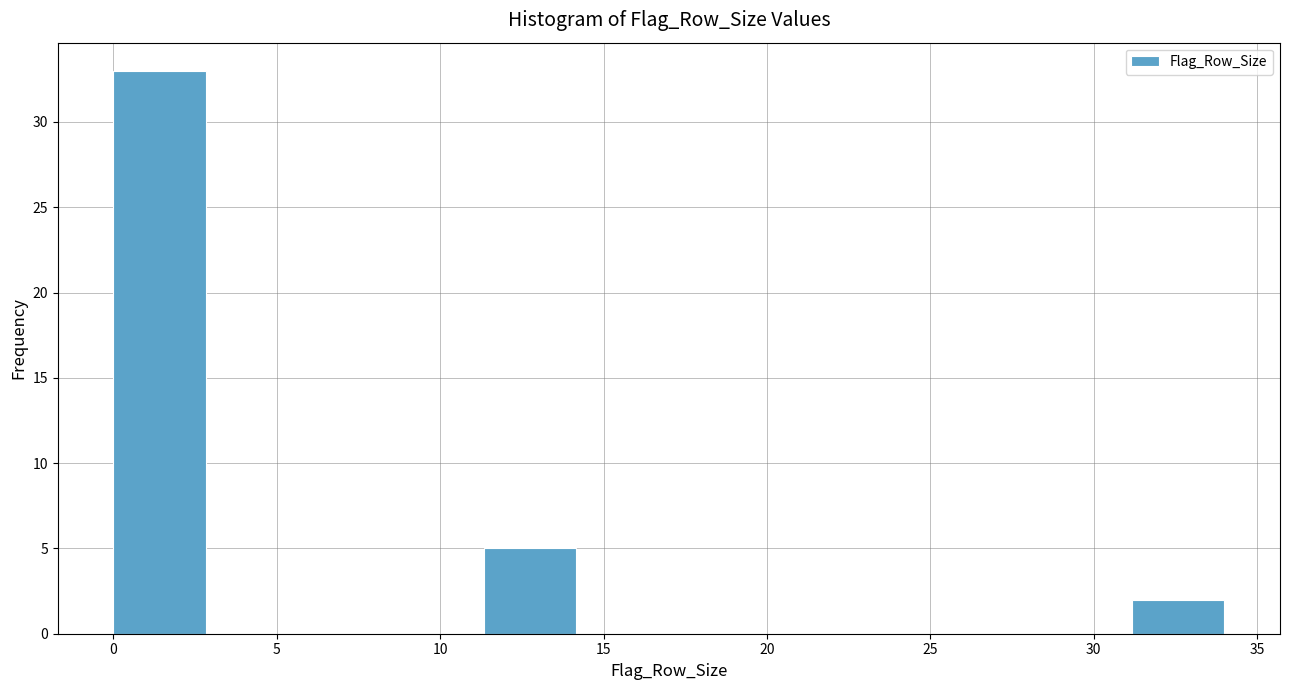

Over which range of the x-axis is the bar tallest?

0.0 to 3.0